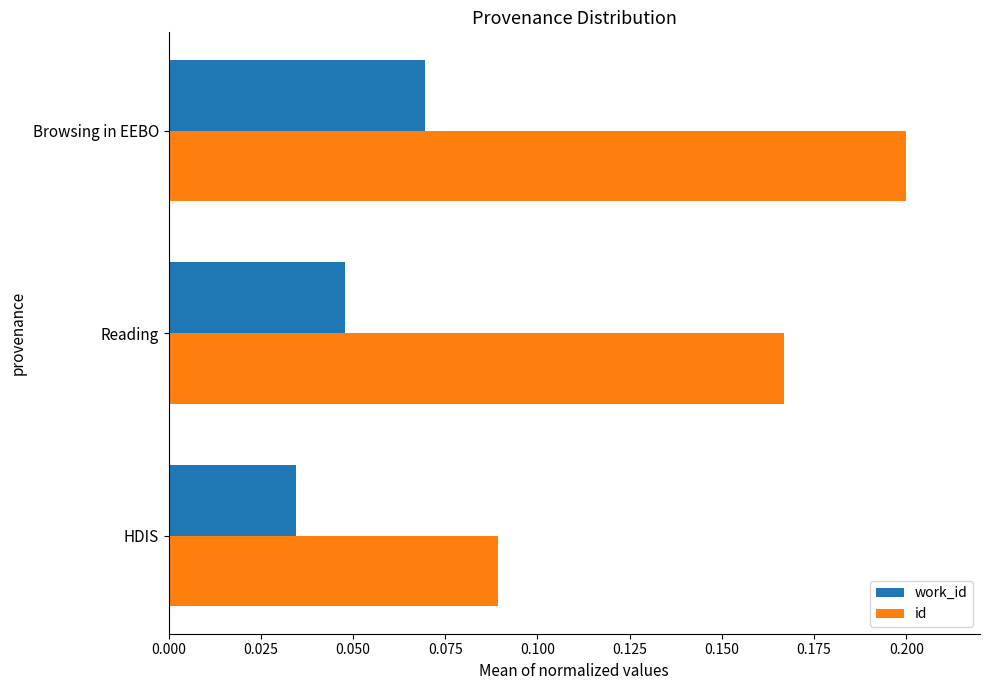

Which series changed the most between HDIS and Browsing in EEBO?

id